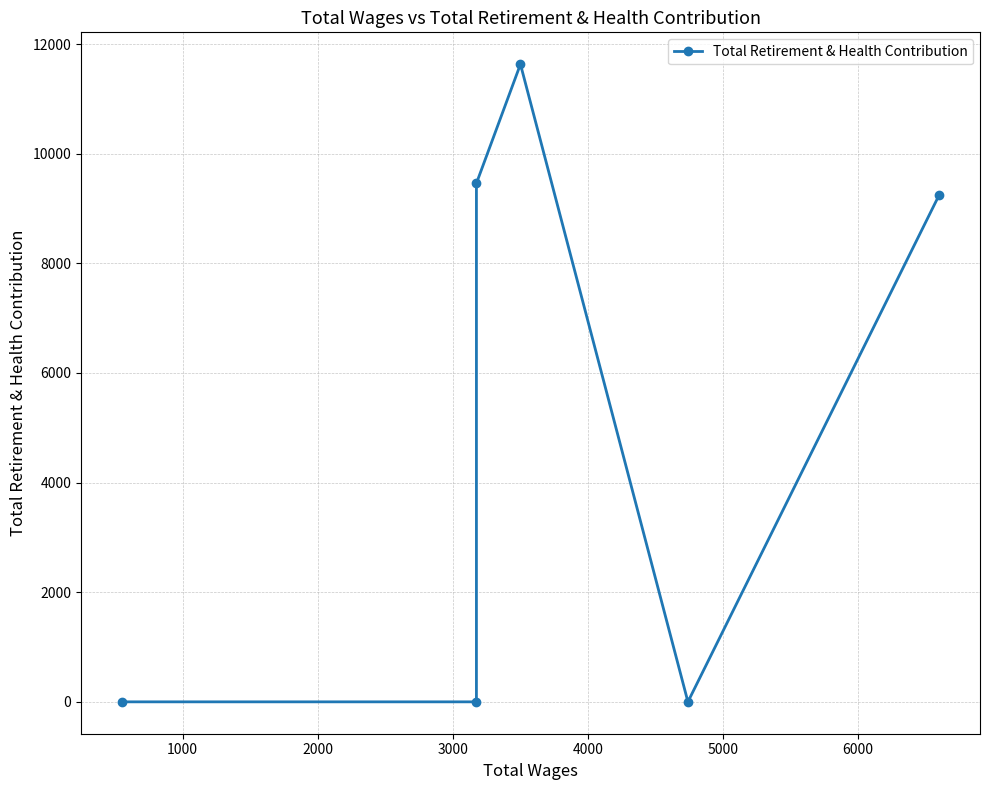

What is the sum of all values?

30342